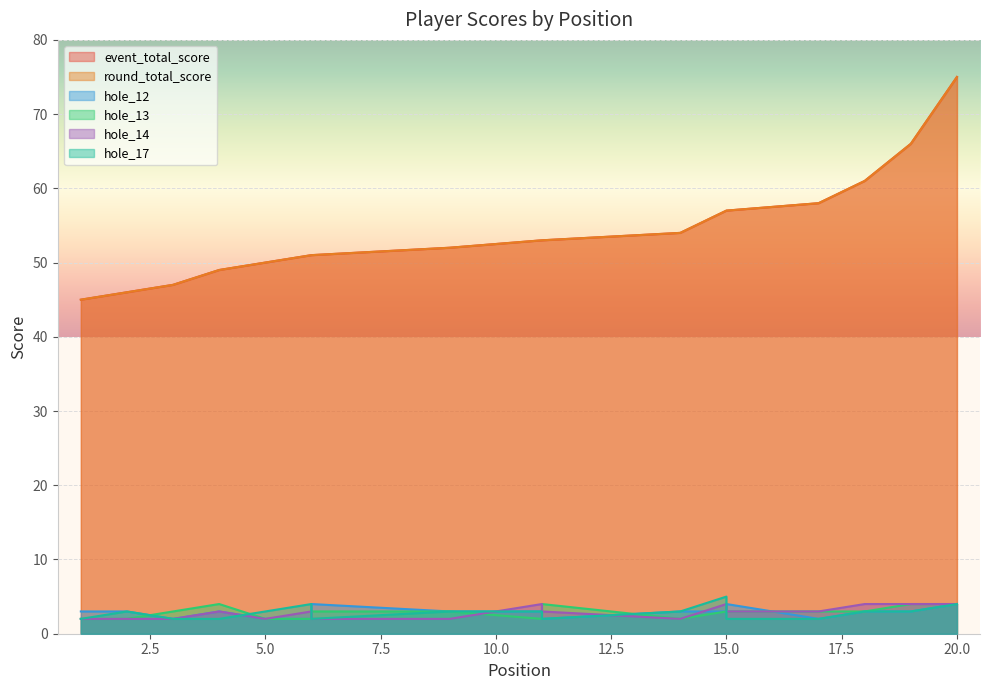

How many values in the hole_13 series exceed 3?

4